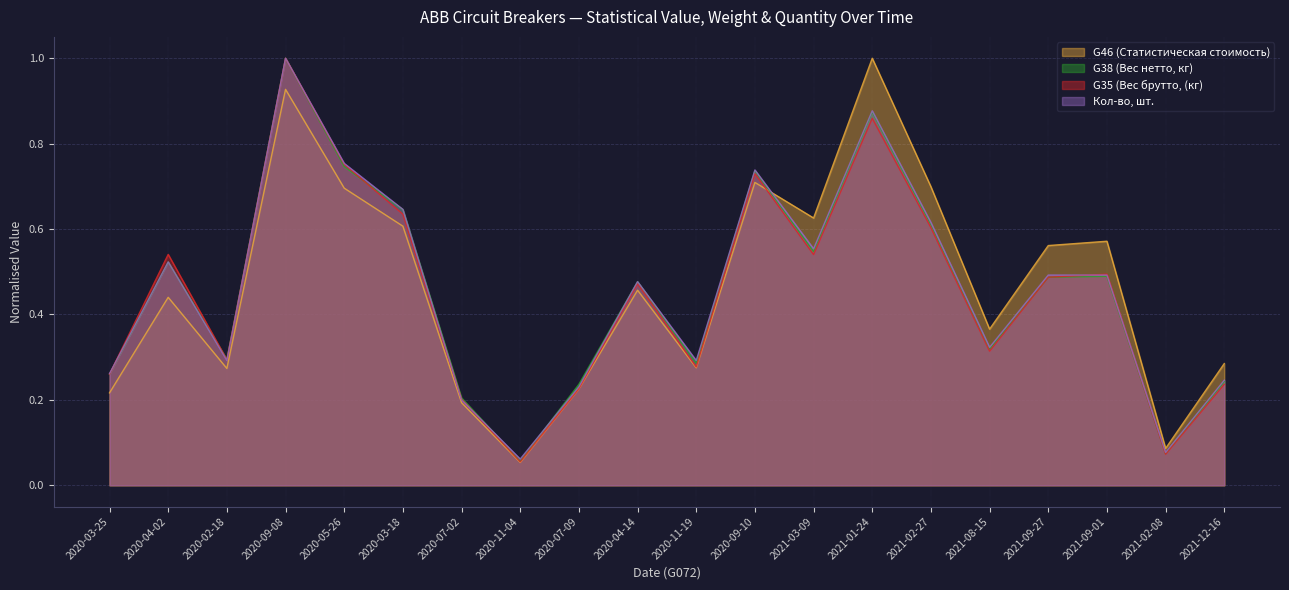

What is the label of the 7th point from the right?

2021-01-24